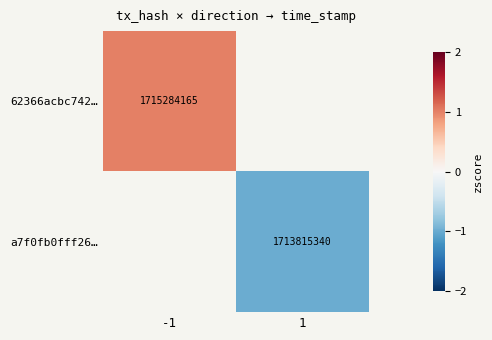

What is the minimum value shown in the chart?

-1.0